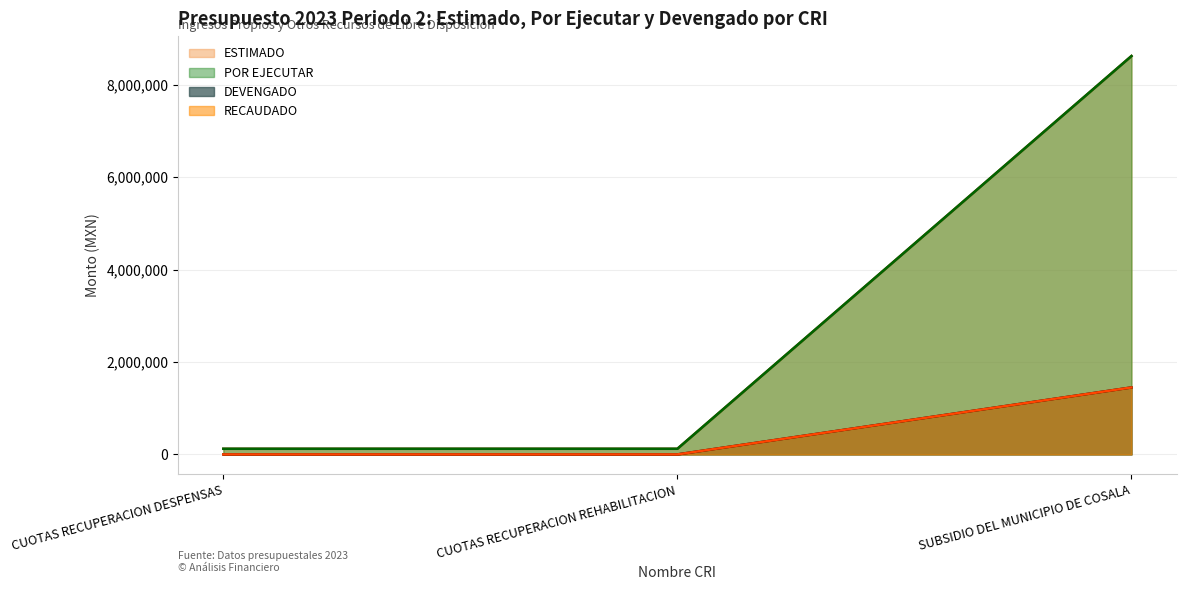

What is the spread (max minus min) of values at SUBSIDIO DEL MUNICIPIO DE COSALA?

7175320.0